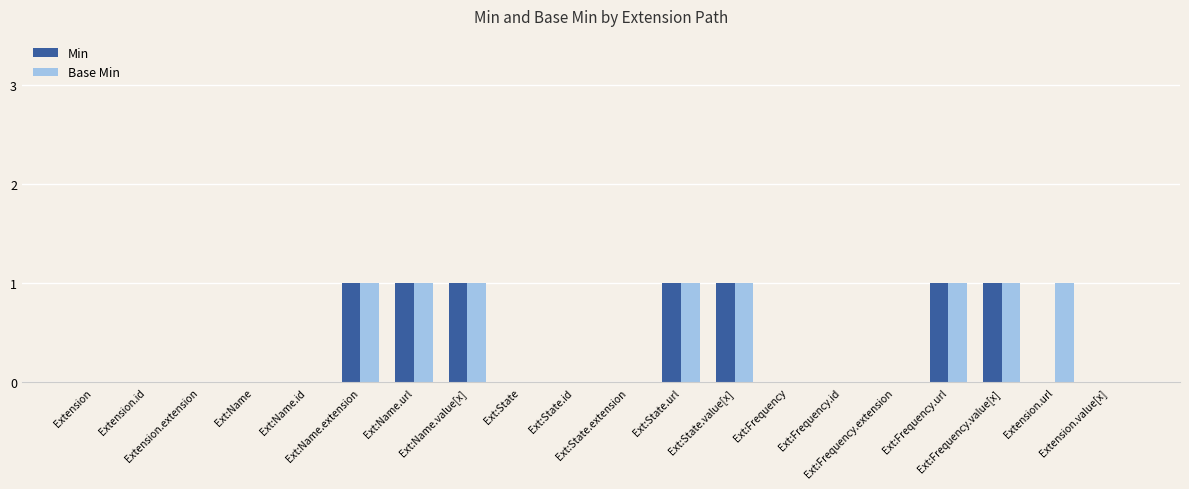

What is the sum of all Base Min values?

8